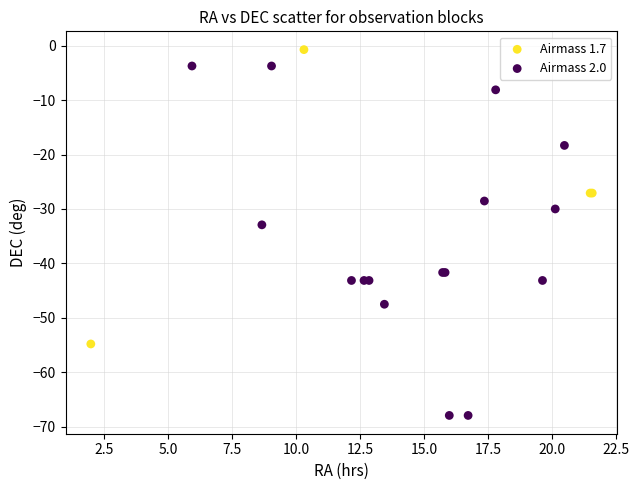

Which series contains the highest Y value?

Airmass 1.7